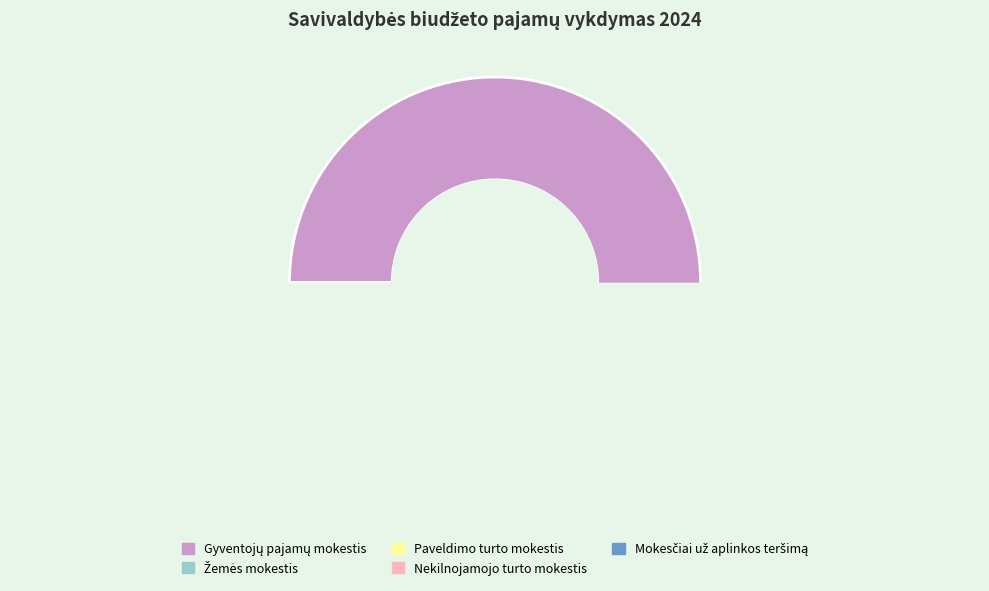

Is Gyventojų pajamų mokestis the majority of the pie?

Yes